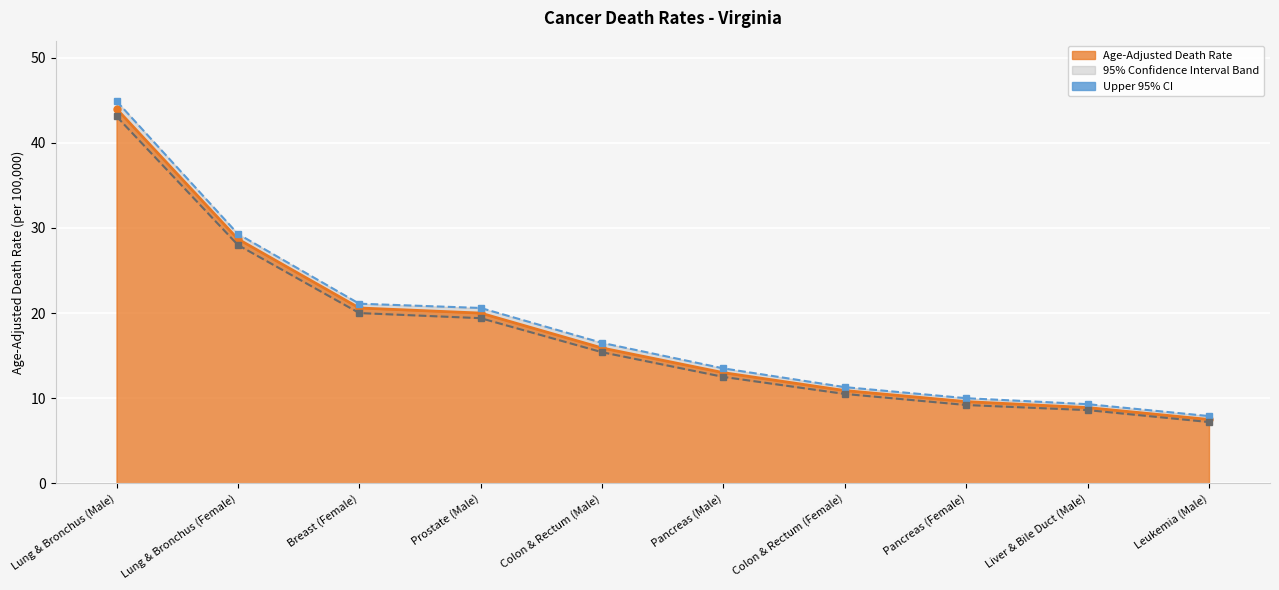

Reading left to right, what are all the values shown in this chart?

Age-Adjusted Death Rate: Lung & Bronchus (Male)=44.0	Lung & Bronchus (Female)=28.7	Breast (Female)=20.6	Prostate (Male)=20.0	Colon & Rectum (Male)=15.9	Pancreas (Male)=13.0	Colon & Rectum (Female)=10.9	Pancreas (Female)=9.6	Liver & Bile Duct (Male)=8.9	Leukemia (Male)=7.5
Upper 95% CI: Lung & Bronchus (Male)=44.9	Lung & Bronchus (Female)=29.3	Breast (Female)=21.1	Prostate (Male)=20.6	Colon & Rectum (Male)=16.5	Pancreas (Male)=13.5	Colon & Rectum (Female)=11.3	Pancreas (Female)=10.0	Liver & Bile Duct (Male)=9.3	Leukemia (Male)=7.9
Lower 95% CI: Lung & Bronchus (Male)=43.1	Lung & Bronchus (Female)=28.0	Breast (Female)=20.0	Prostate (Male)=19.4	Colon & Rectum (Male)=15.4	Pancreas (Male)=12.5	Colon & Rectum (Female)=10.5	Pancreas (Female)=9.2	Liver & Bile Duct (Male)=8.6	Leukemia (Male)=7.2